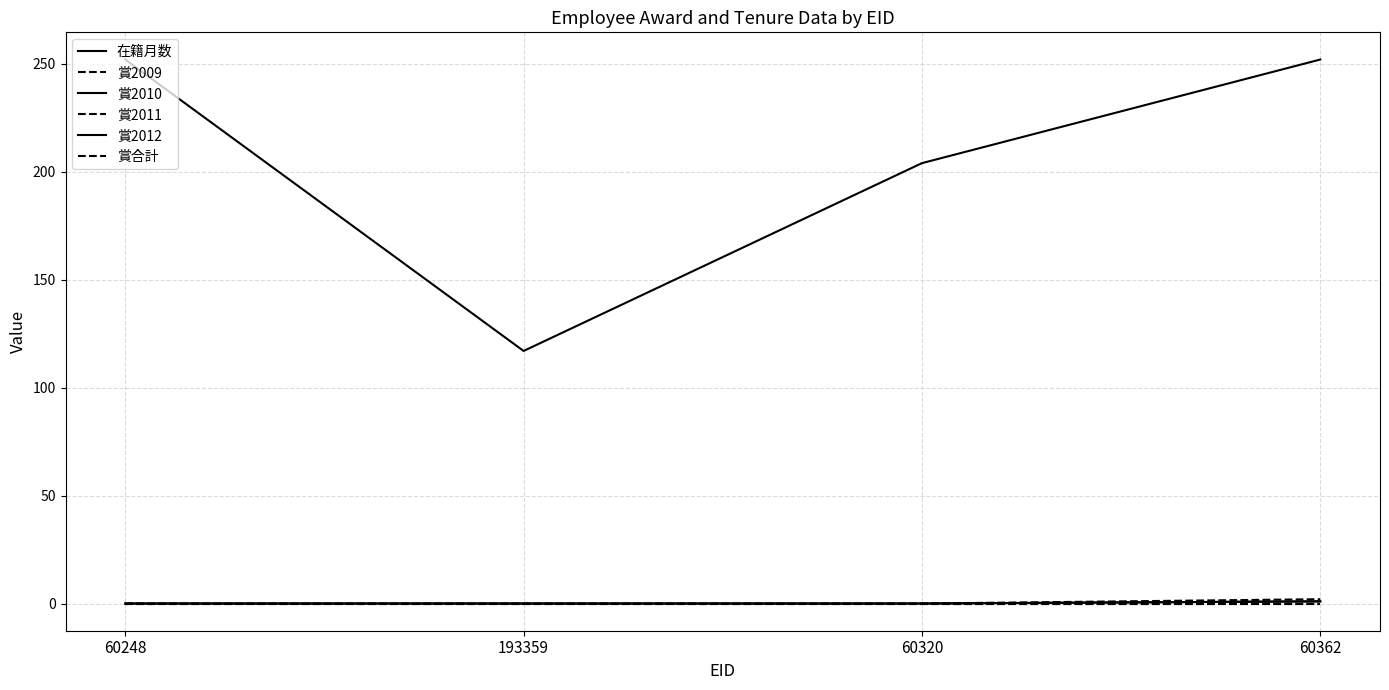

What is the label of the 2nd point from the left?

193359